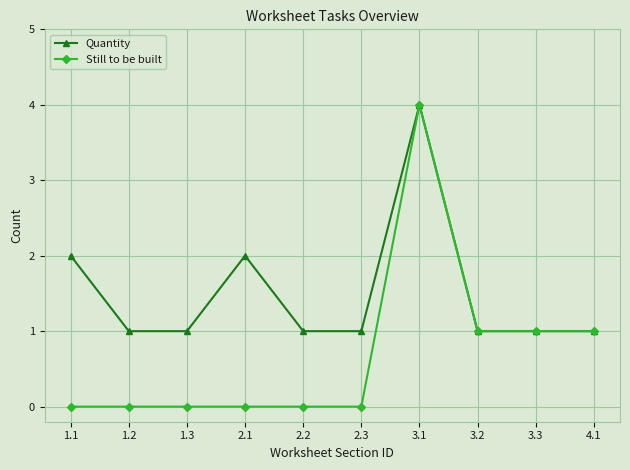

Which series has the largest total across all categories?

Quantity